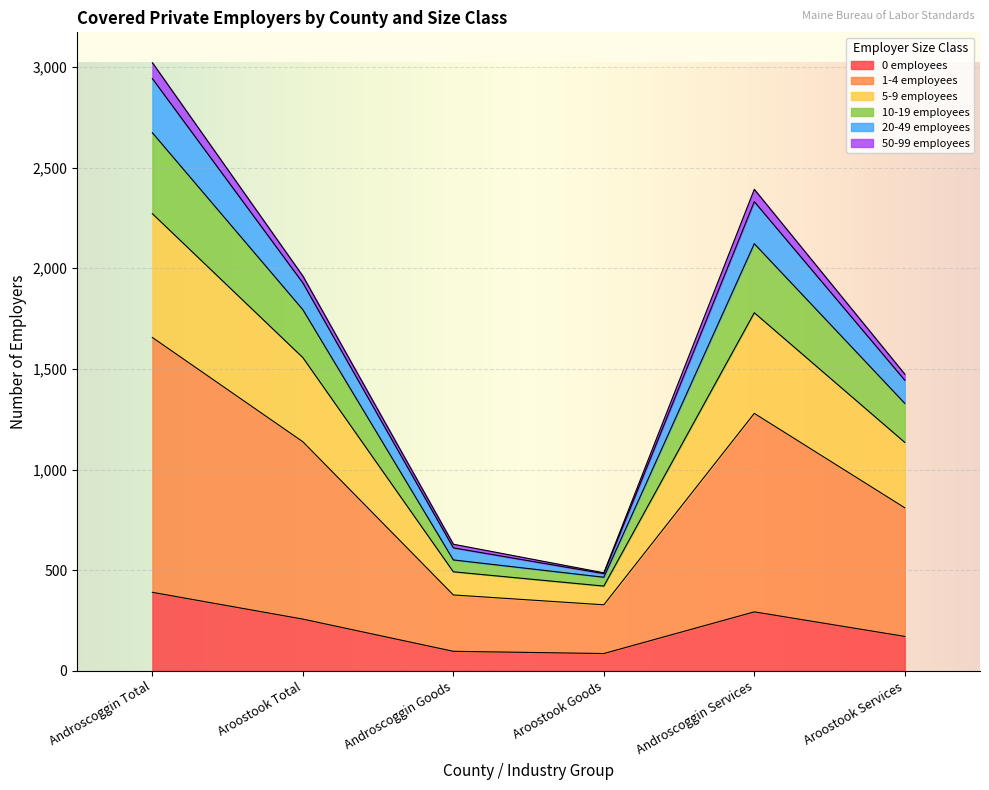

What are all the series names shown in the legend?

0 employees, 1-4 employees, 5-9 employees, 10-19 employees, 20-49 employees, 50-99 employees